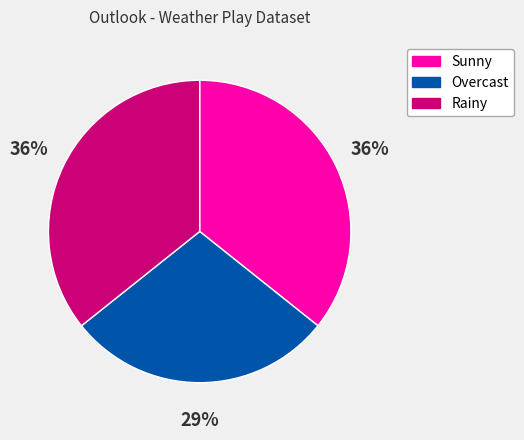

How many slices are in this pie chart?

3